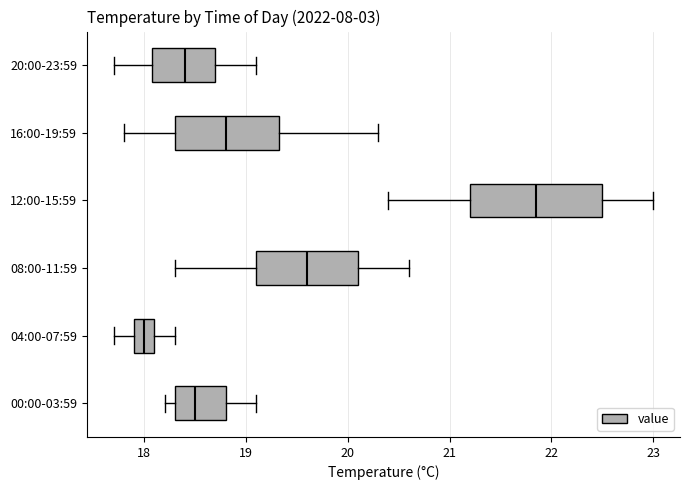

Where does the left whisker of the box for 16:00-19:59 end on the x-axis? The values are not printed on the chart, so give them approximately, as read against the axis.

17.8